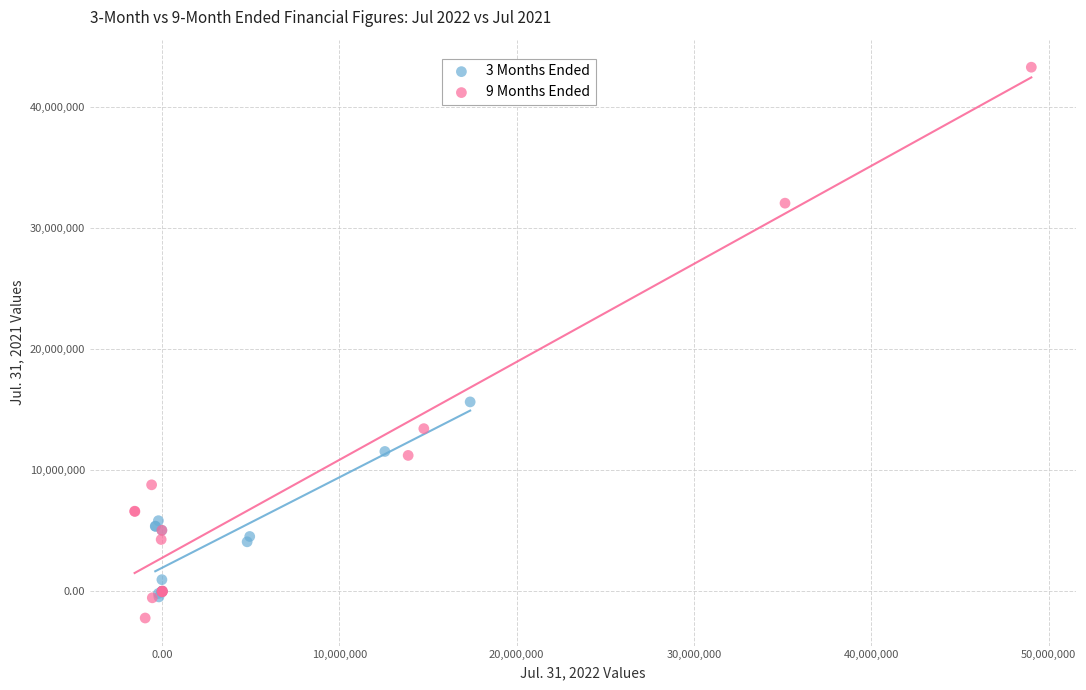

What are all the series names shown in the legend?

3 Months Ended, 9 Months Ended